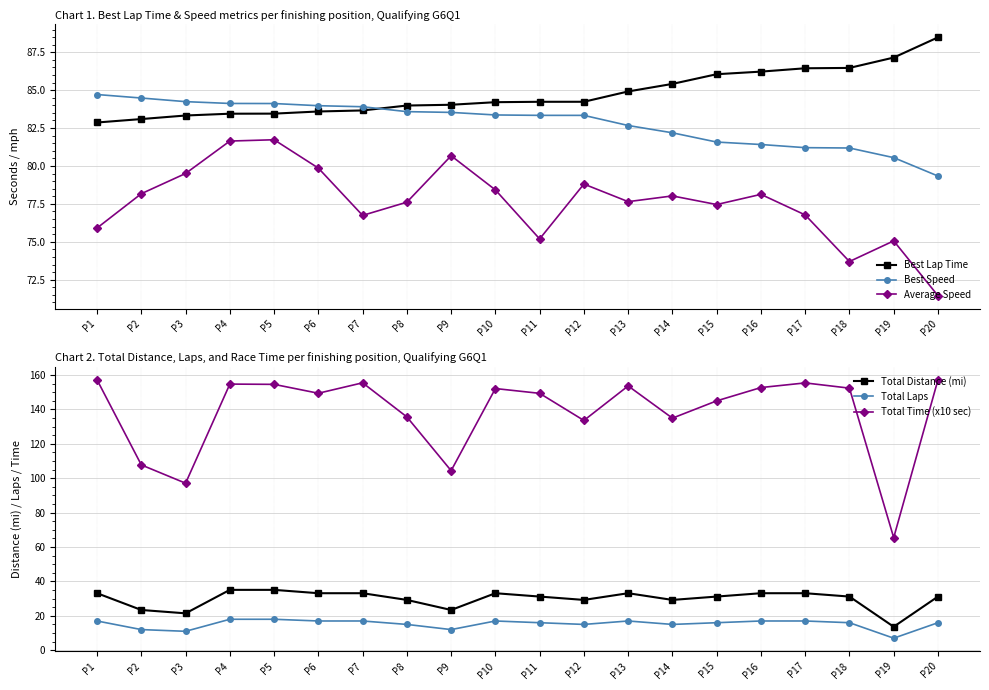

What is the value of the Total Laps point at the 3rd from the left?

11.0